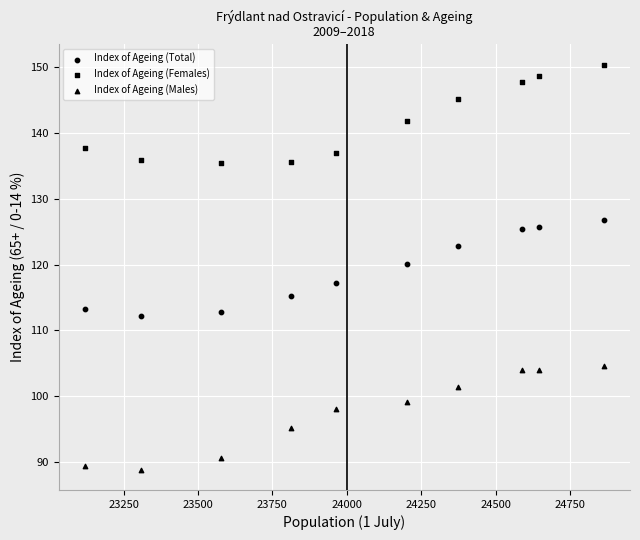

How many points are shown in the scatter plot?

30